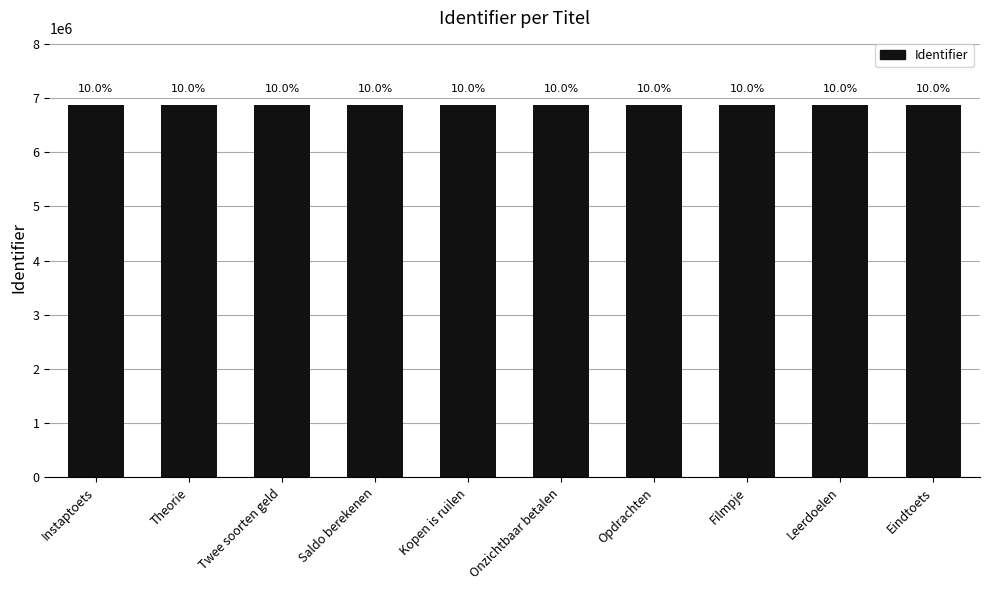

What is the sum of all values?

68703996